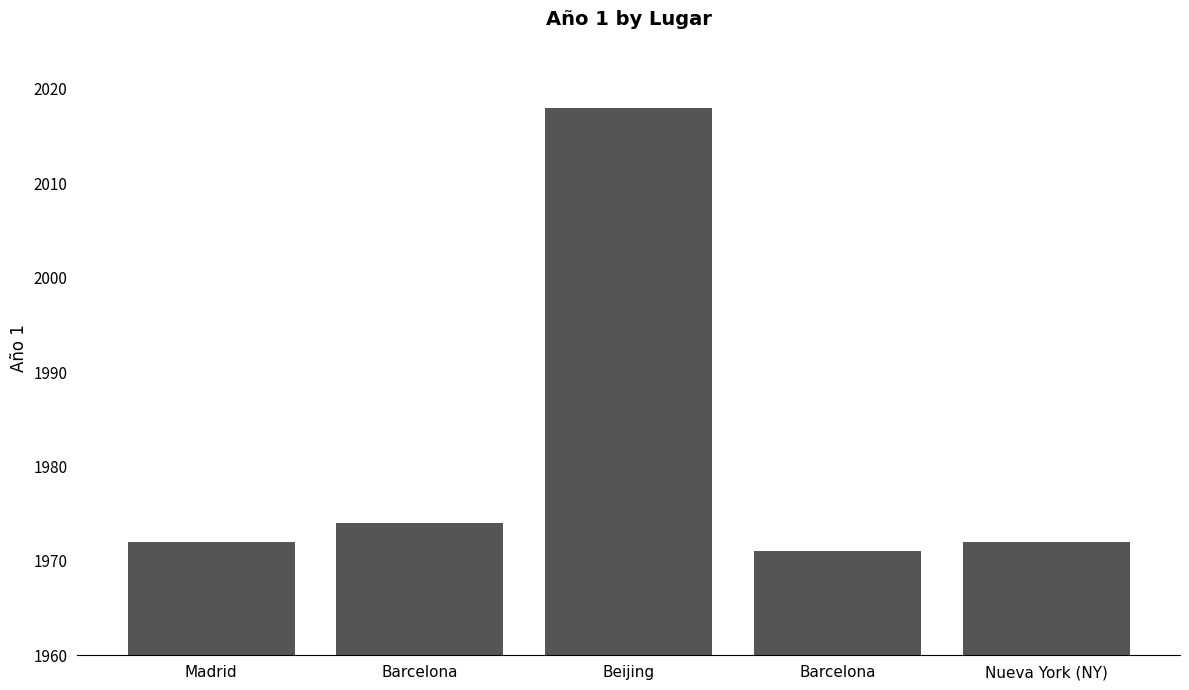

How many bars are there in total?

5